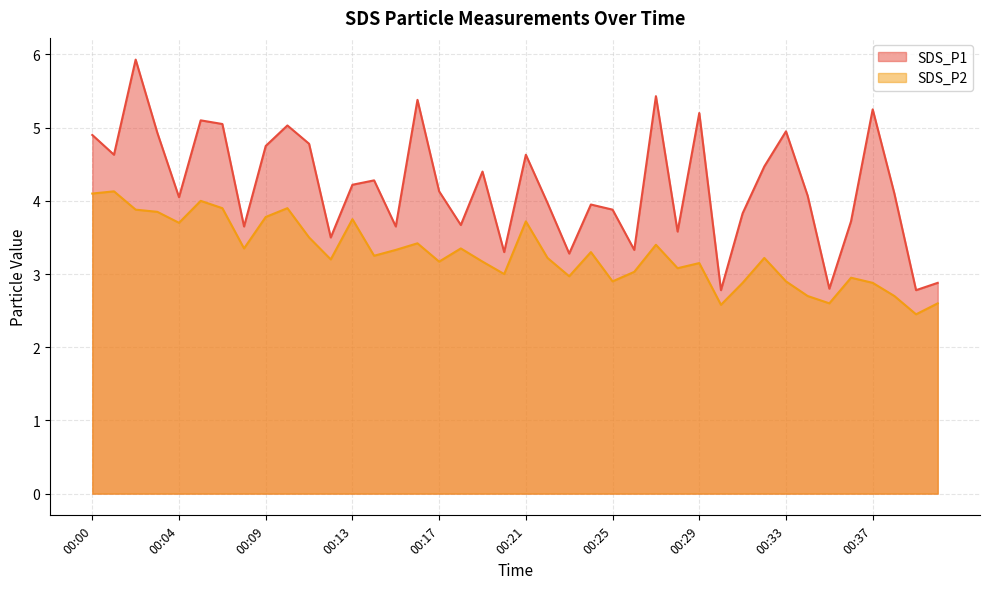

Between 00:01 and 00:33, which series saw the biggest shift?

SDS_P2